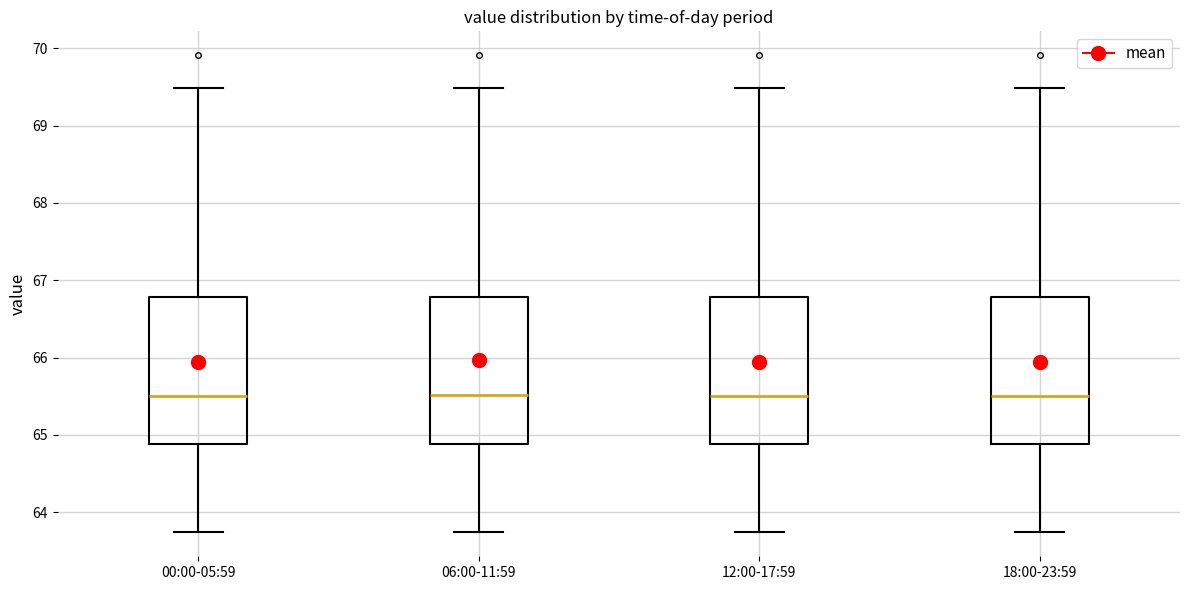

Reading left to right, read every box against the y-axis: the position of its median line, the range the box covers, and the ends of its whiskers. The values are not printed on the chart, so give them approximately, as read against the axis.

00:00-05:59: median 65.5, box 64.9 to 66.8, whiskers 63.7 to 69.5
06:00-11:59: median 65.5, box 64.9 to 66.8, whiskers 63.7 to 69.5
12:00-17:59: median 65.5, box 64.9 to 66.8, whiskers 63.7 to 69.5
18:00-23:59: median 65.5, box 64.9 to 66.8, whiskers 63.7 to 69.5